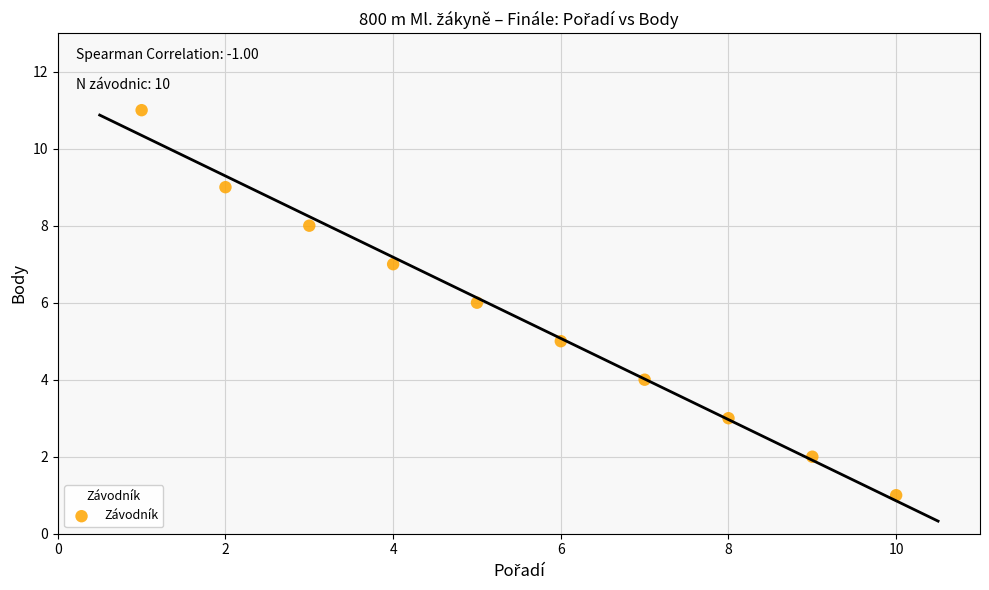

What is the average Y value?

6